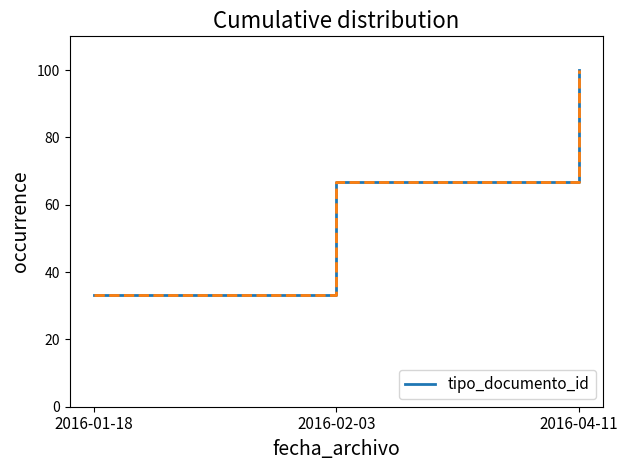

Is this an area chart (filled region under the line)?

No